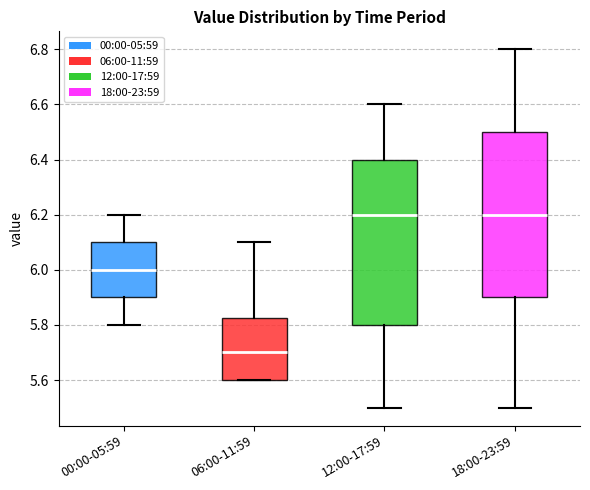

Reading left to right, transcribe this box plot: for each box, give where its median line is, the range the box spans, and where its two whiskers end, as read against the y-axis. The values are not printed on the chart, so give them approximately, as read against the axis.

00:00-05:59: median 6.00, box 5.90 to 6.10, whiskers 5.80 to 6.20
06:00-11:59: median 5.70, box 5.60 to 5.82, whiskers 5.60 to 6.10
12:00-17:59: median 6.20, box 5.80 to 6.40, whiskers 5.50 to 6.60
18:00-23:59: median 6.20, box 5.90 to 6.50, whiskers 5.50 to 6.80